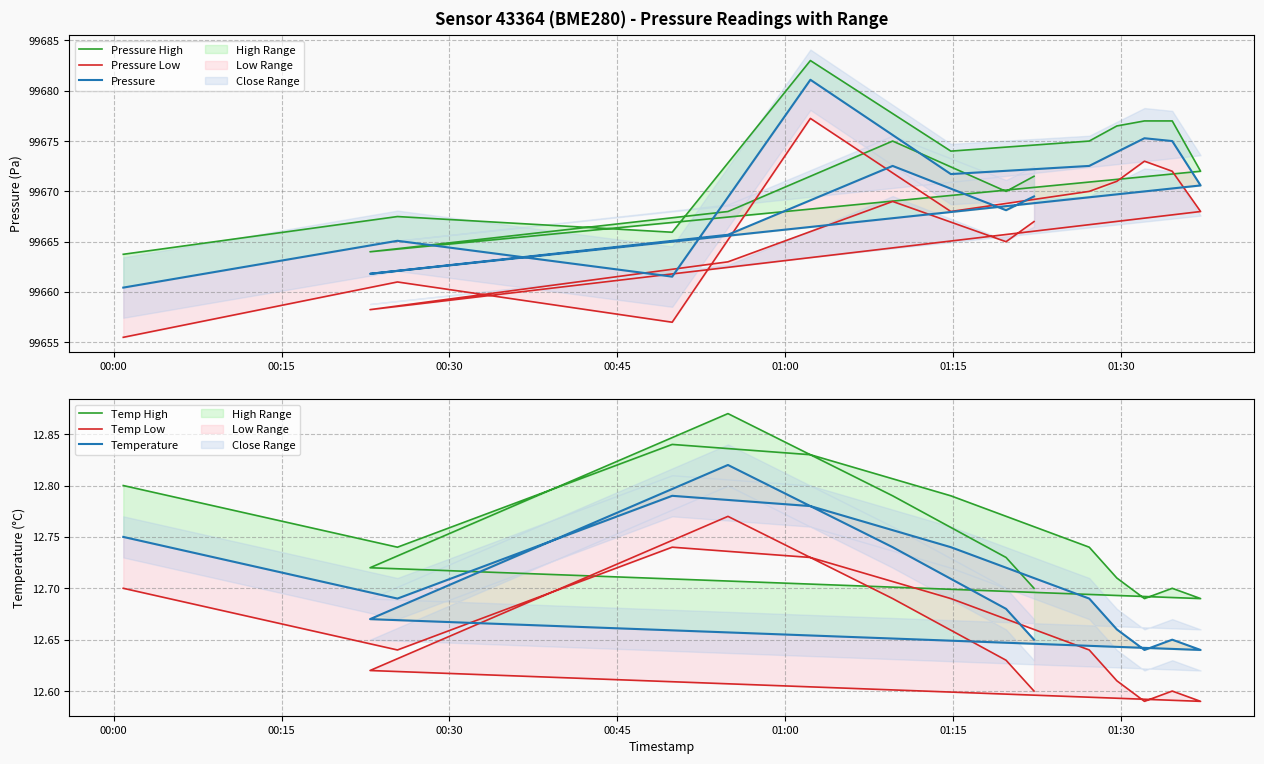

What are all the series names shown in the legend?

Pressure High, Pressure Low, Pressure, Temp High, Temp Low, Temperature